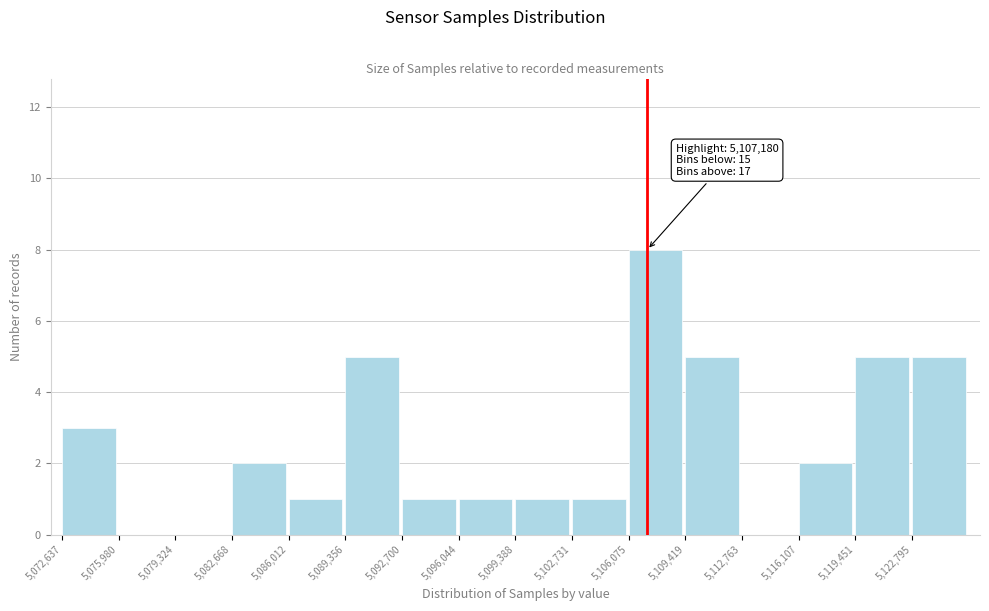

Over which range of the x-axis is the bar tallest?

5106000 to 5109500